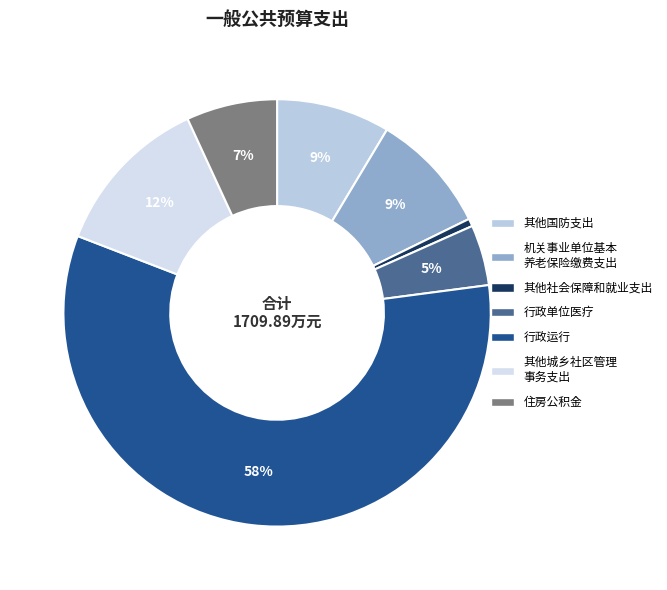

How many segments does this pie chart have?

7